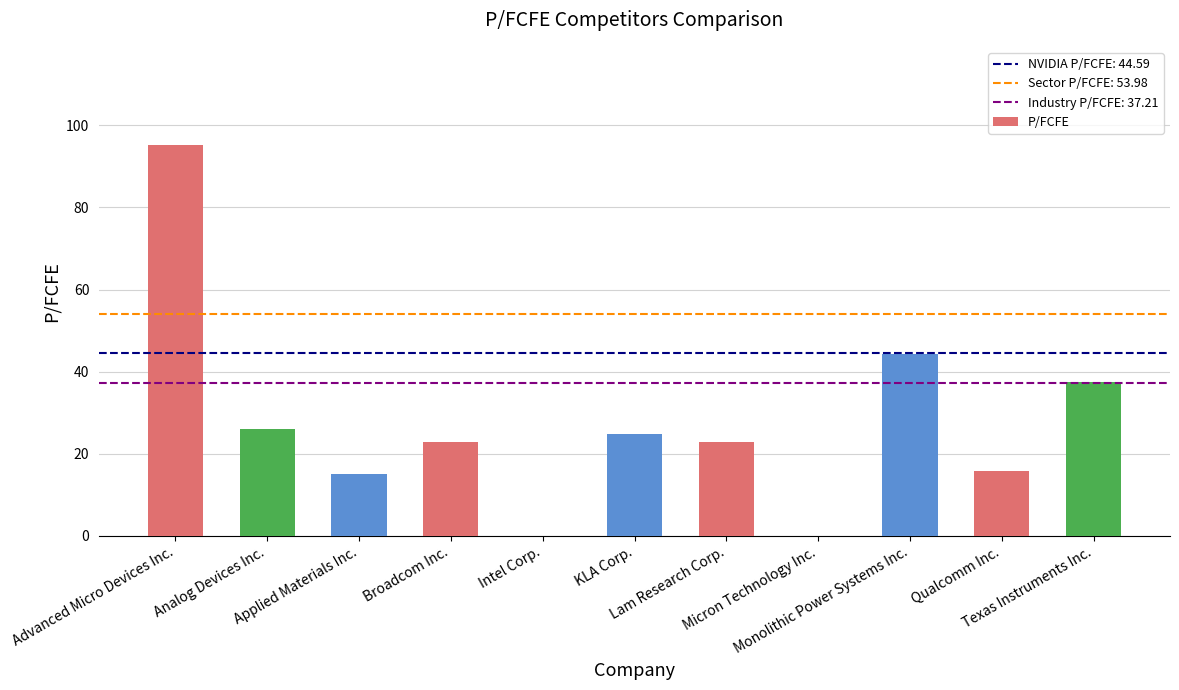

What is the sum of all values?

304.4